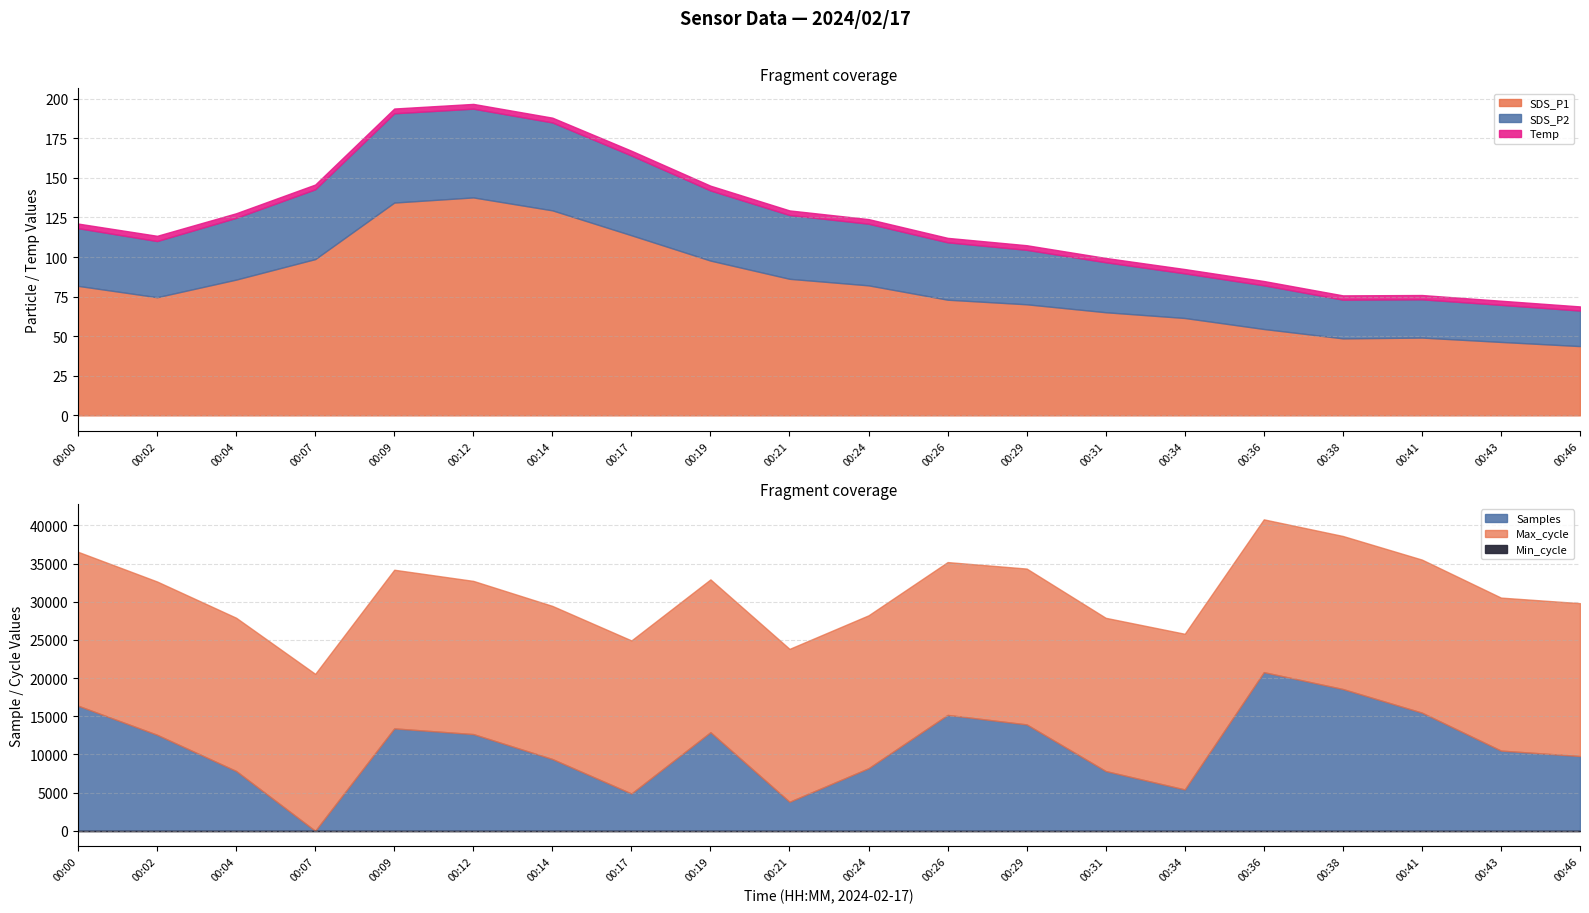

The value of SDS_P1 at 00:00 is 50.3. True or false?

False